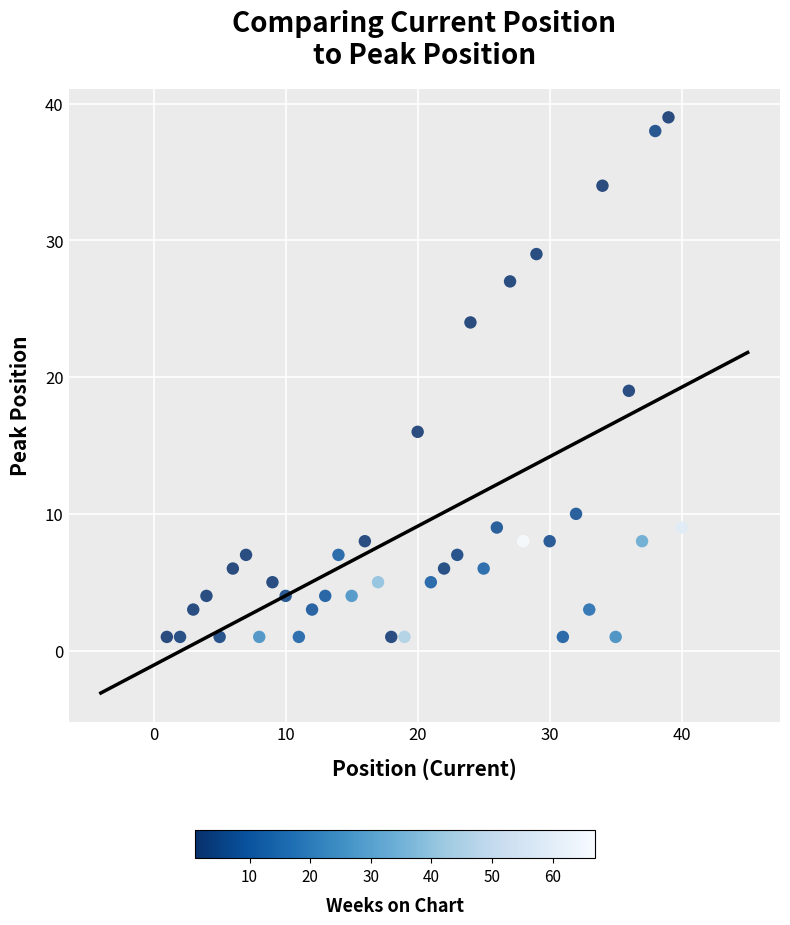

What Y value in the scatter plot is closest to 20?

19